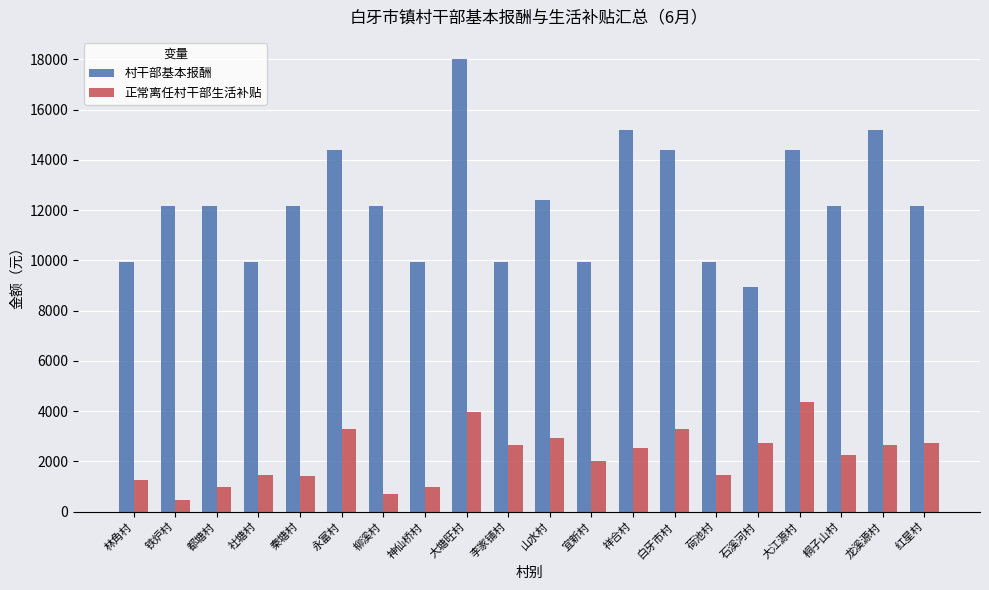

Which category has the highest value in the 村干部基本报酬 series?

大塘旺村